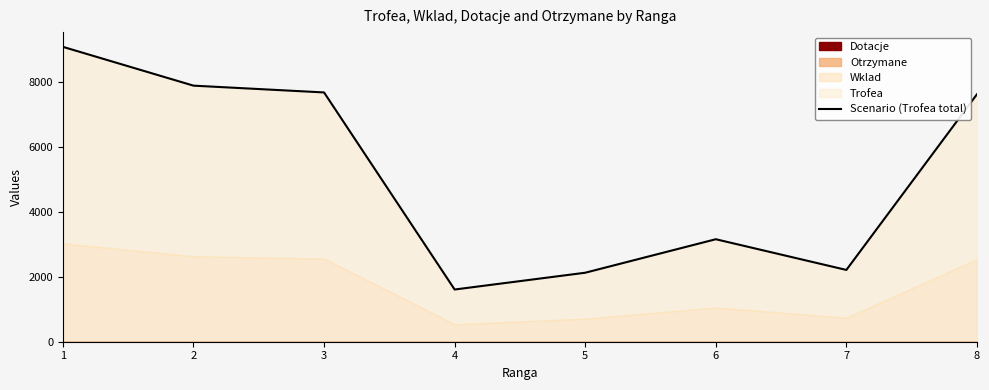

Is it true that the value at 4 is 799?

False